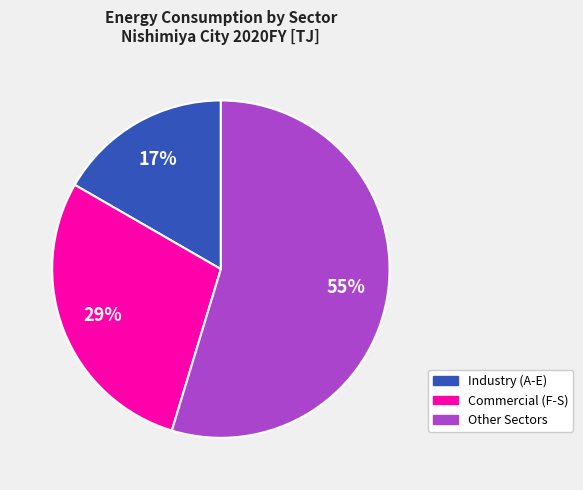

How many segments does this pie chart have?

3